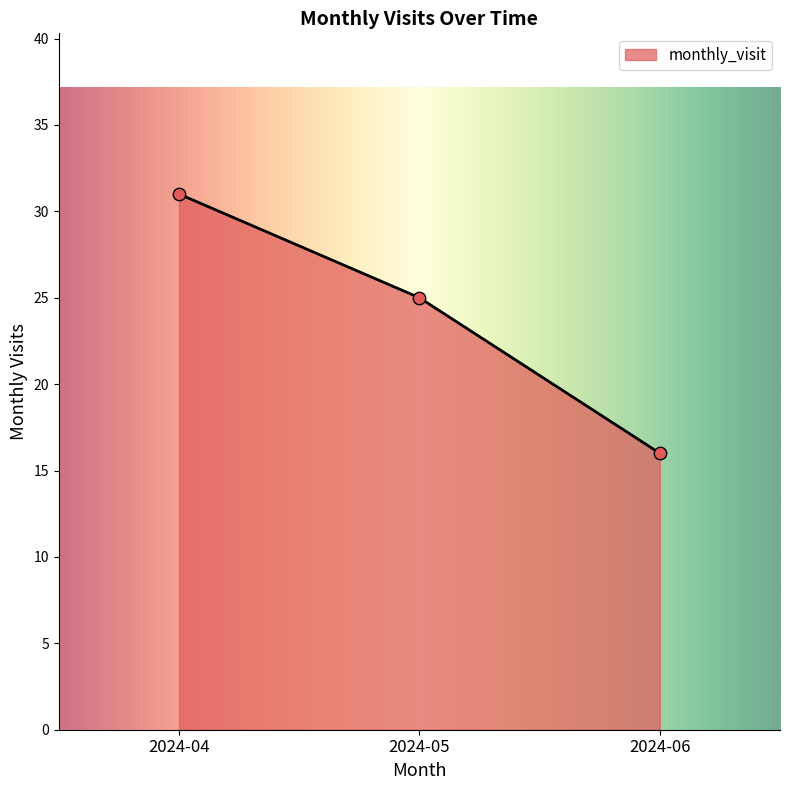

Approximately how many times larger is the value at 2024-04 compared to 2024-06?

1.9